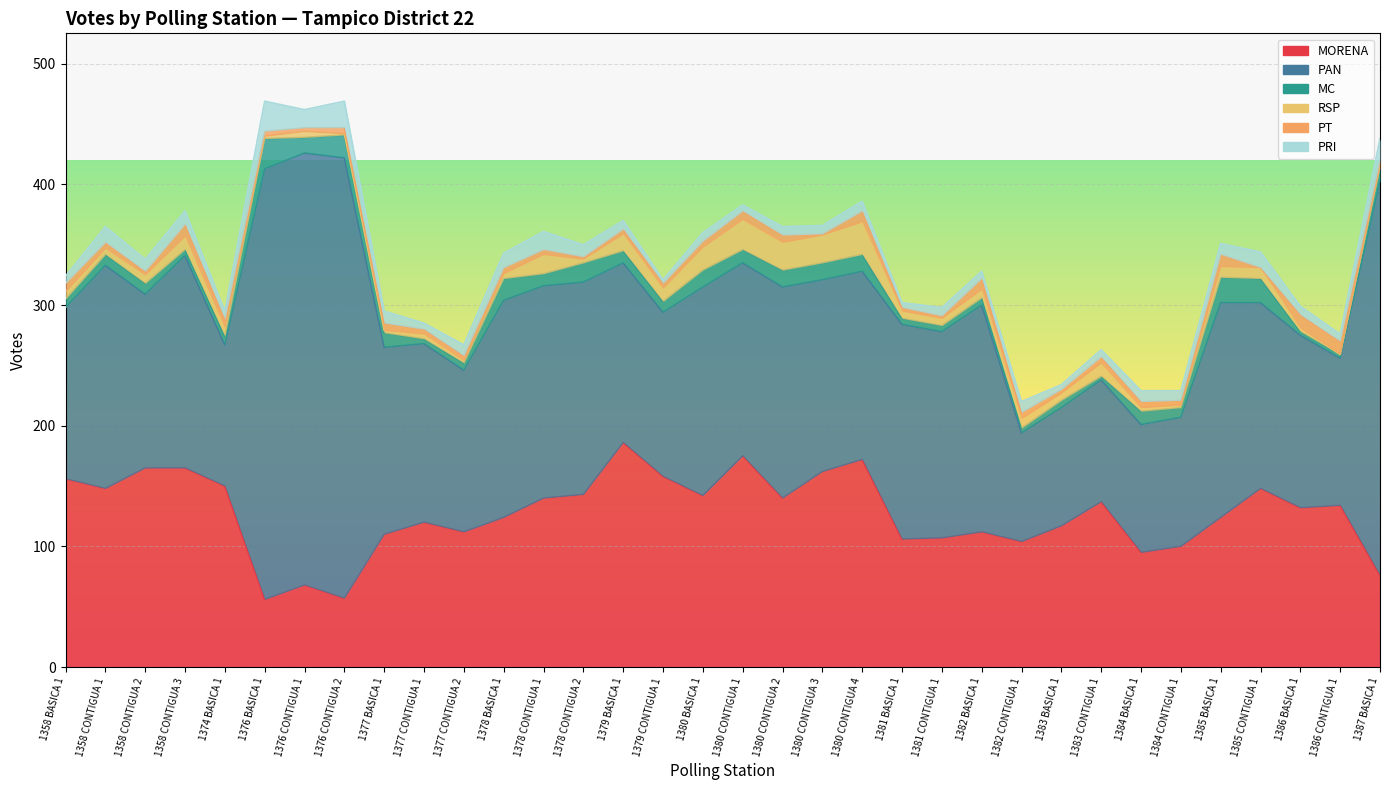

How many values in the RSP series are below 6?

14